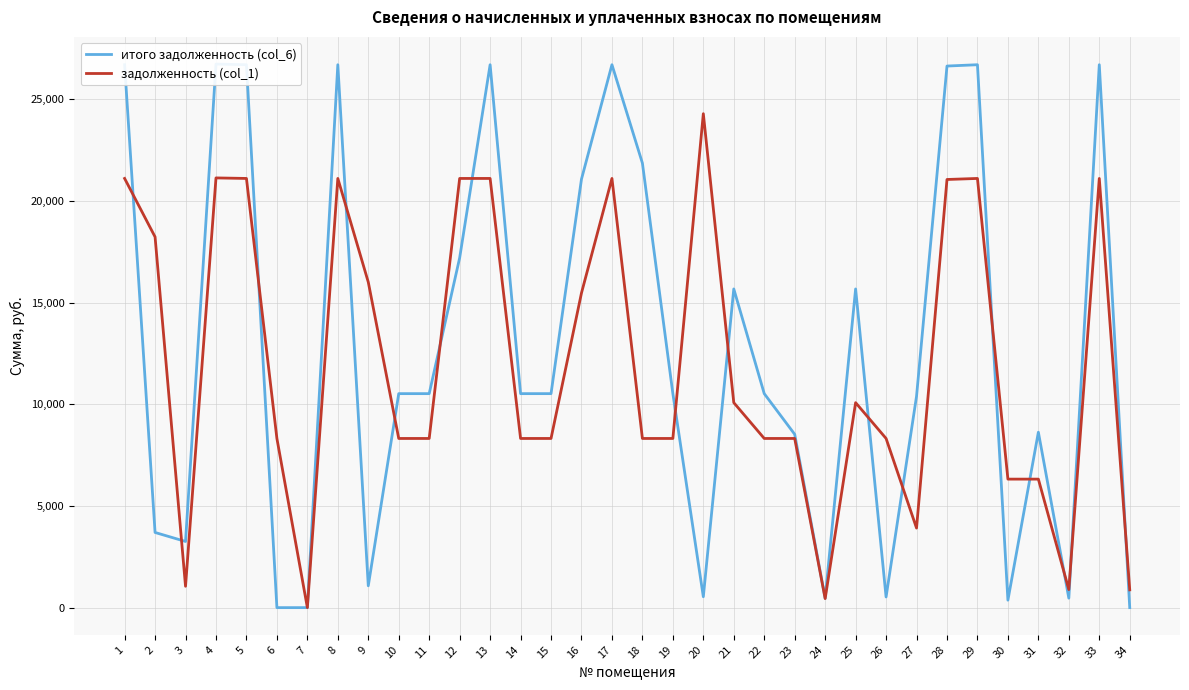

How many values in итого задолженность (col_6) are above zero?

31